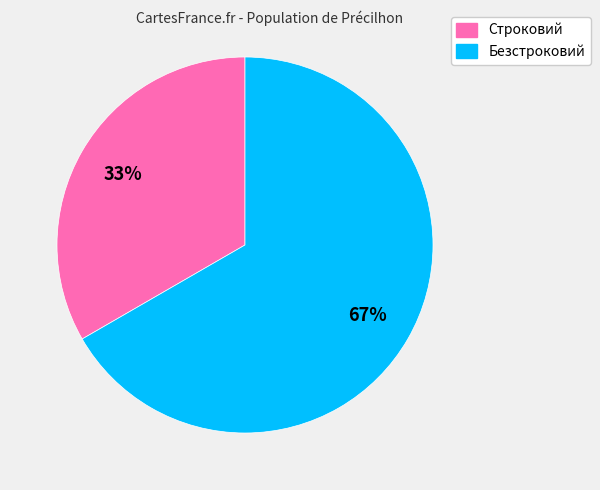

How many segments does this pie chart have?

2